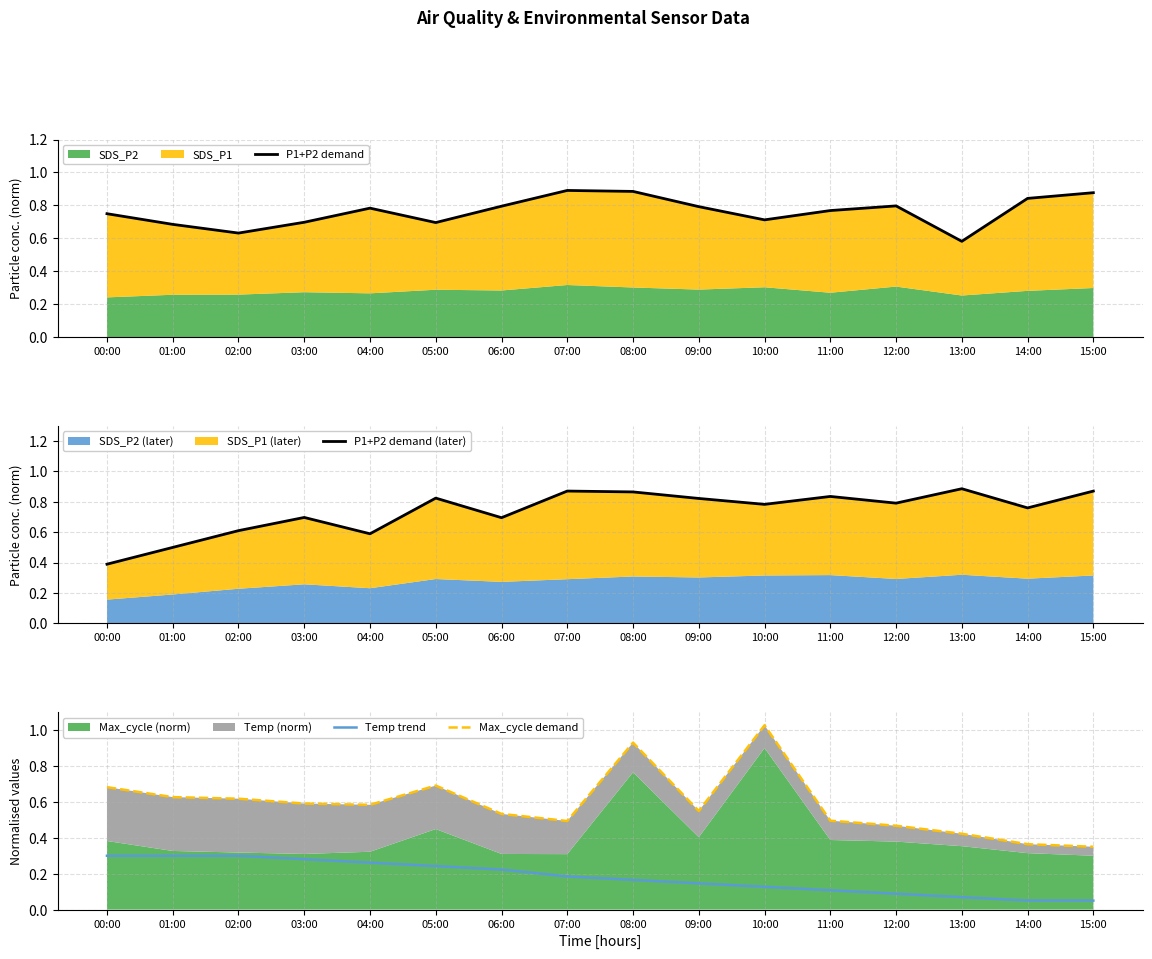

Which category has the highest value in the P1+P2 demand series?

07:00